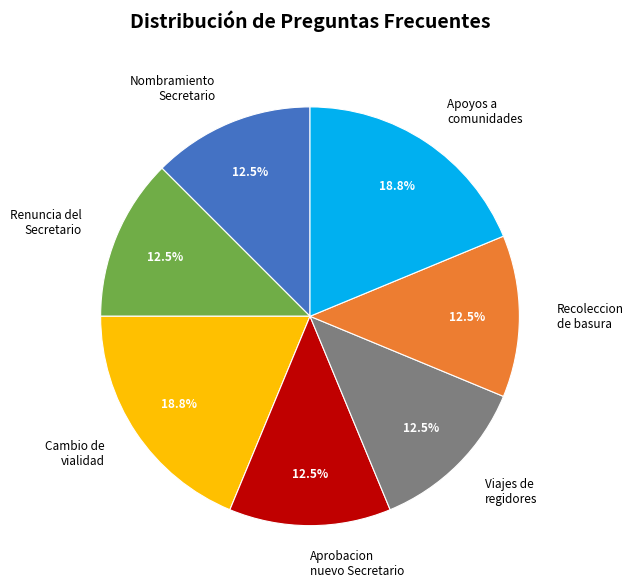

Does Nombramiento Secretario represent more than half of the total?

No